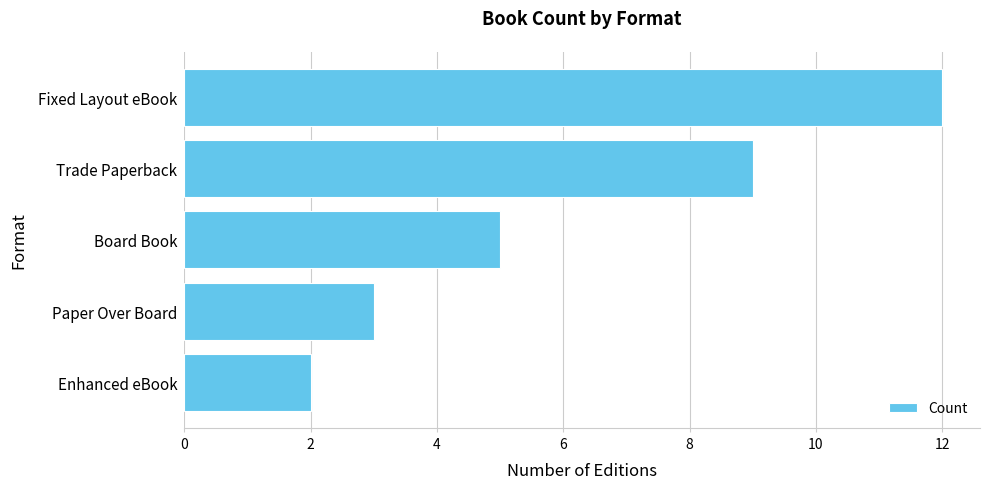

What is the sum of all values?

31